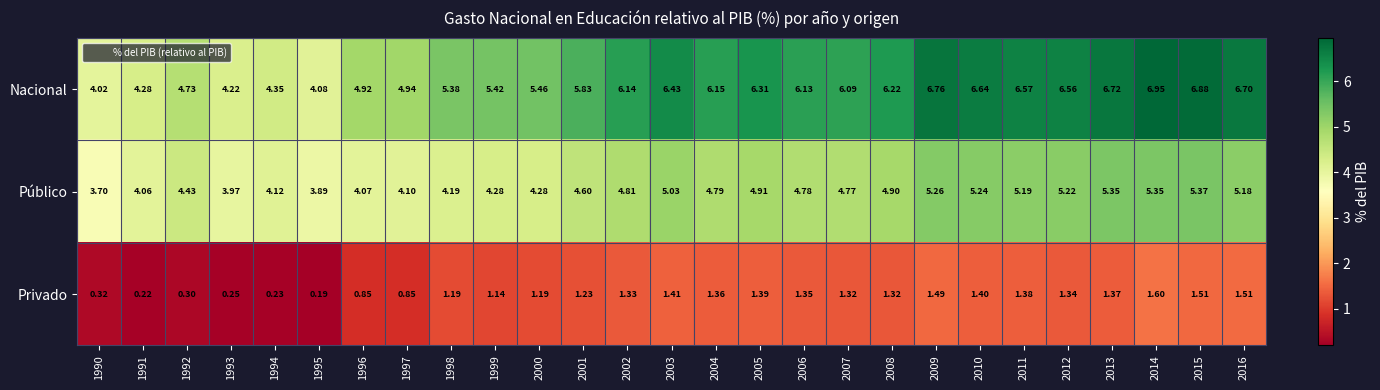

Which series has the widest spread of values?

Nacional